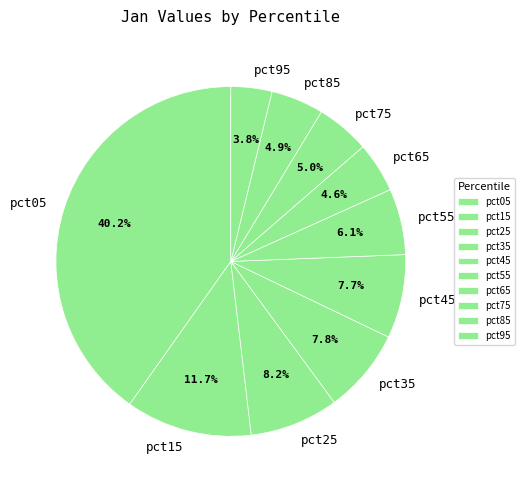

What portion of the pie excludes pct95?

96.2%